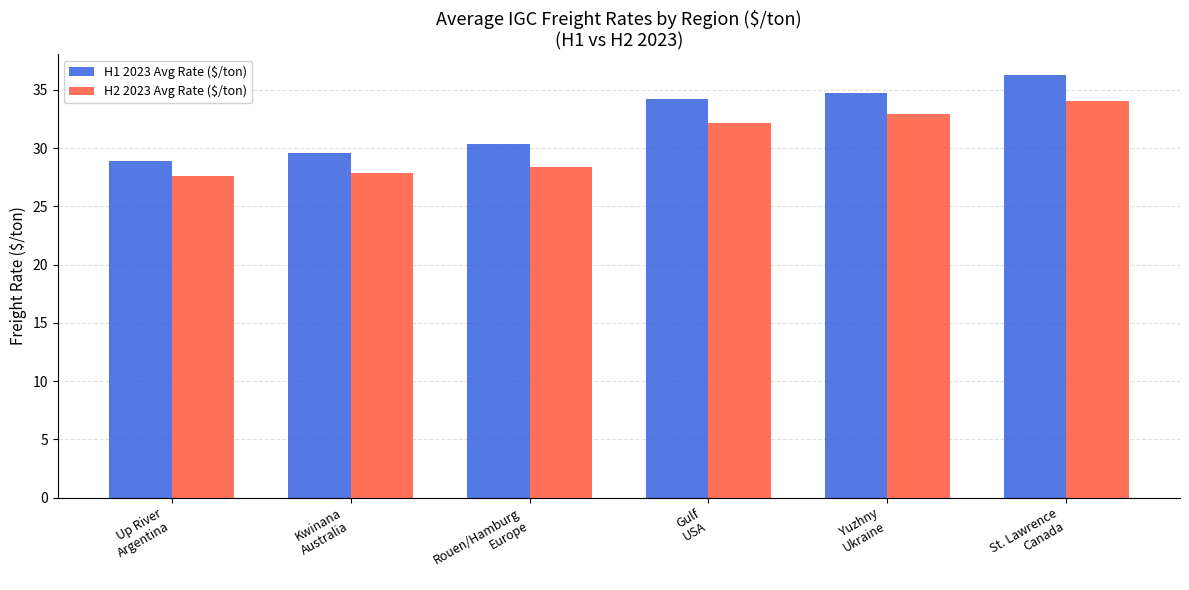

Reading right to left, list all the values displayed in this chart.

H1 2023 Avg Rate ($/ton): 36.2	34.7	34.2	30.3	29.5	28.9
H2 2023 Avg Rate ($/ton): 34.0	32.9	32.2	28.4	27.8	27.6